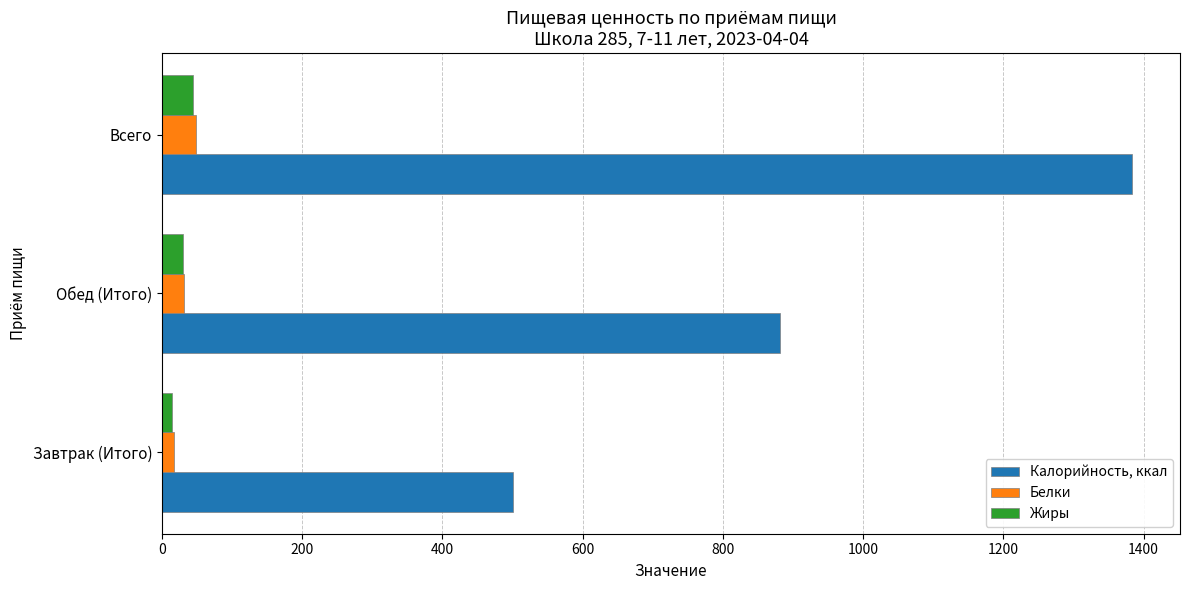

Which series has the largest total across all categories?

Калорийность, ккал